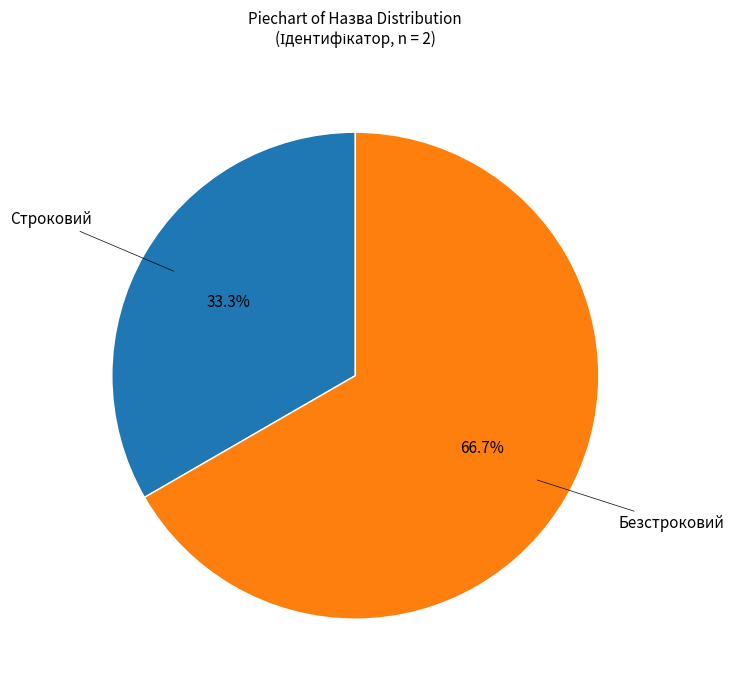

Does any single category account for the majority?

Yes